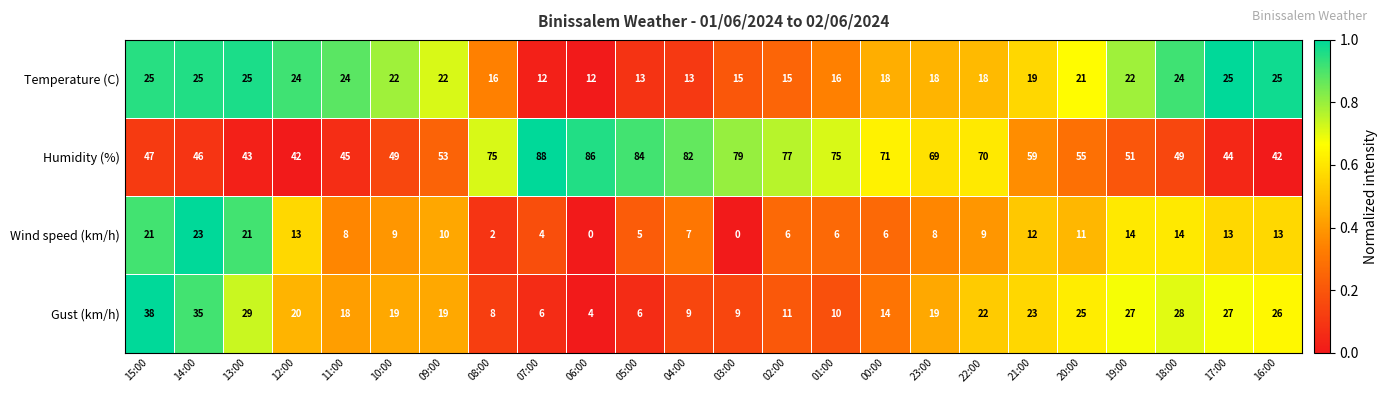

The Gust (km/h) series shows 22 at 22:00. True or false?

True